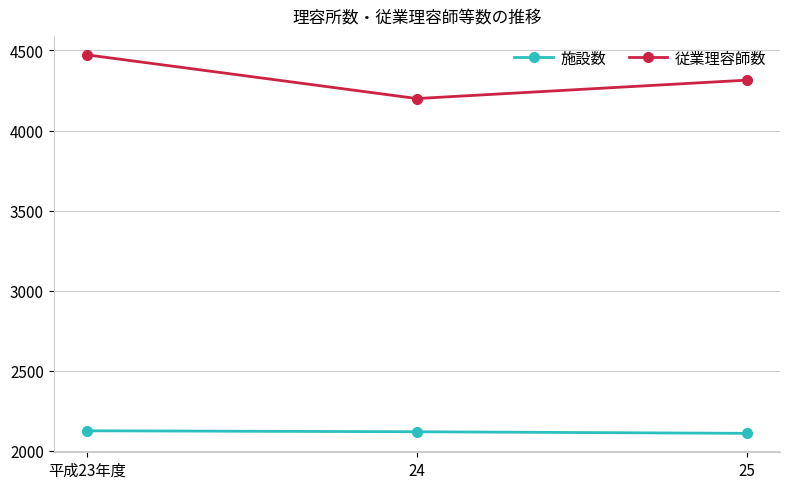

What are all the series names shown in the legend?

施設数, 従業理容師数